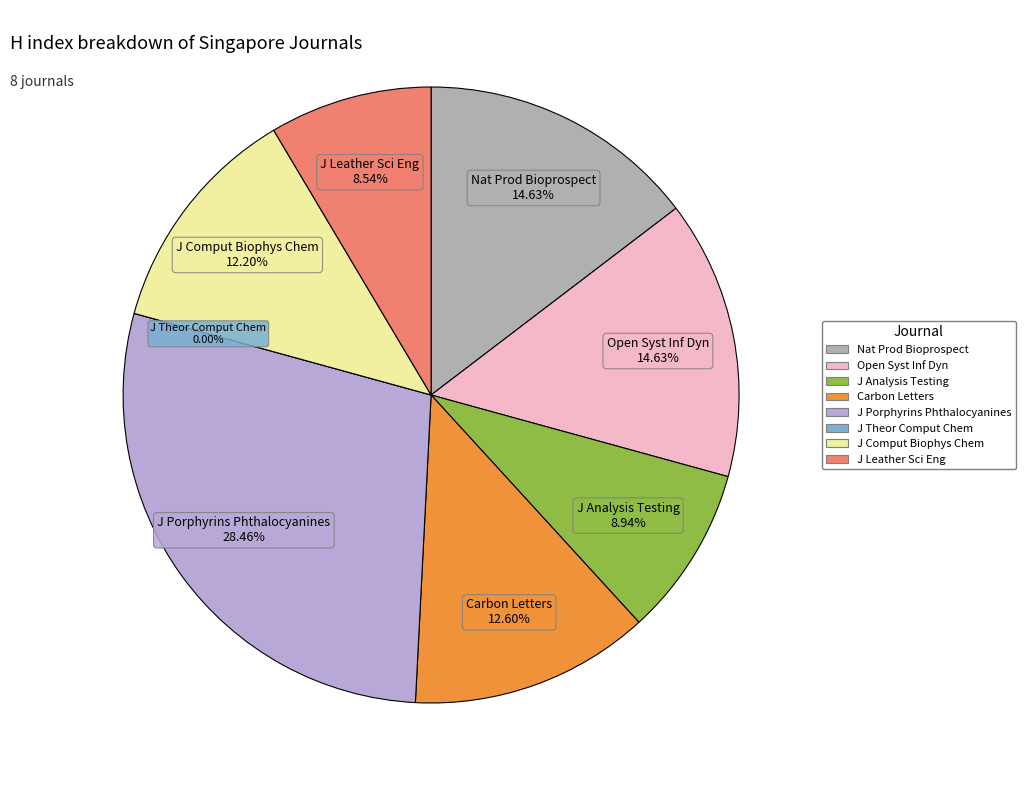

Approximately how many times larger is the value at Natural Products and Bioprospecting compared to Journal of Analysis and Testing?

1.6